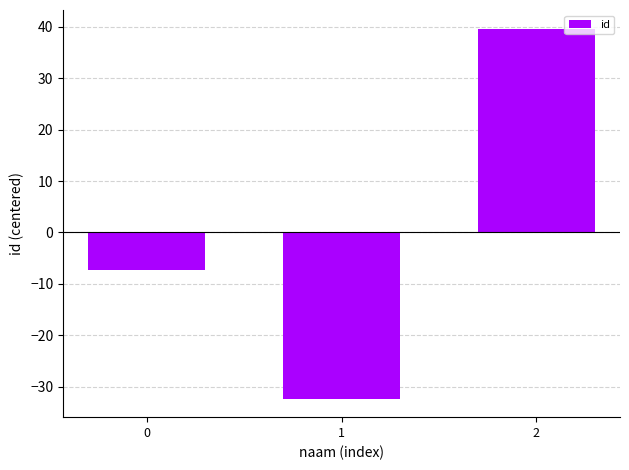

How many data points are less than -7?

2